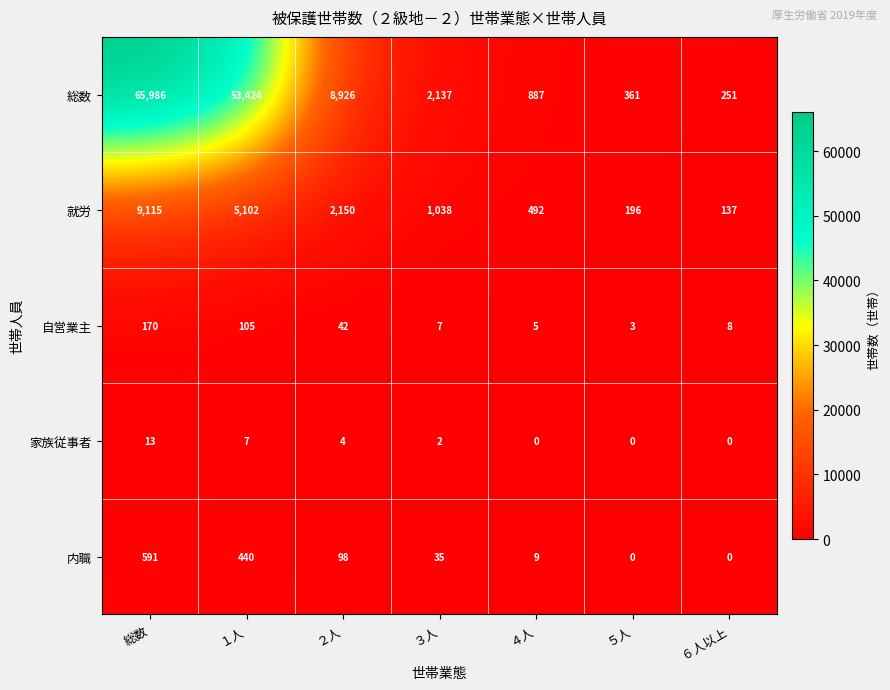

Read the 総数 value at ２人, to the nearest 50.

8950